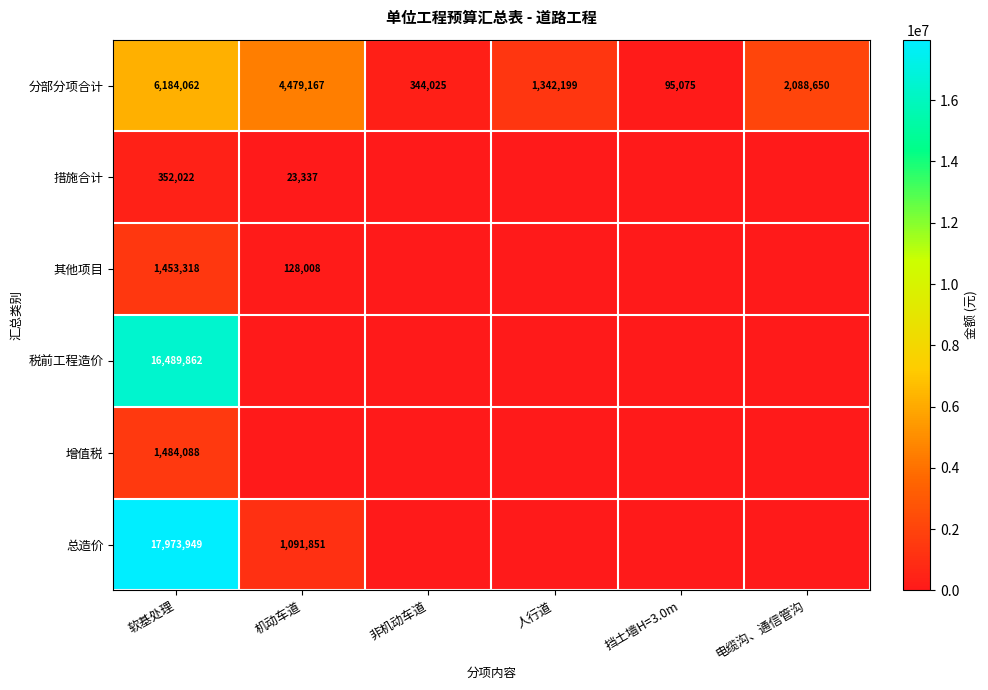

Read the 分部分项合计 value at 人行道.

1342199